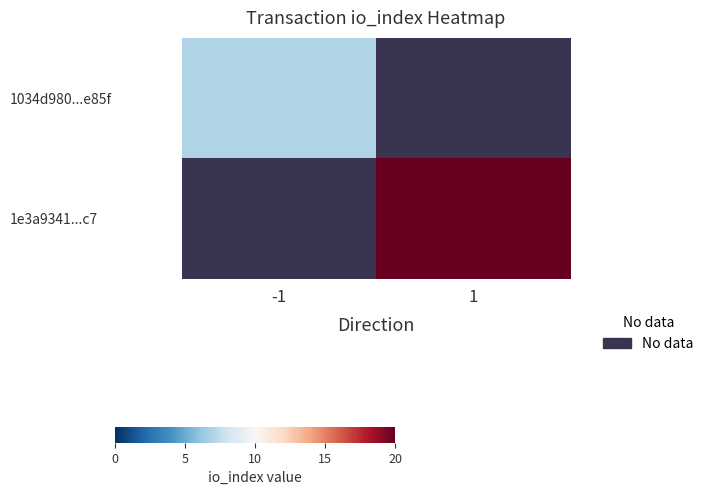

At how many categories does at least one series exceed 10?

1